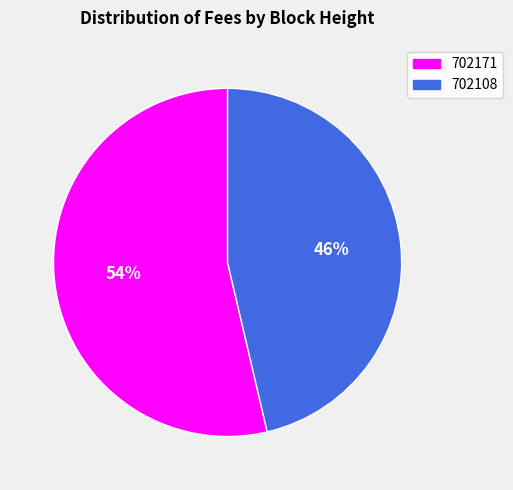

To the nearest percent, what is the combined percentage of 702171 and 702108?

100%